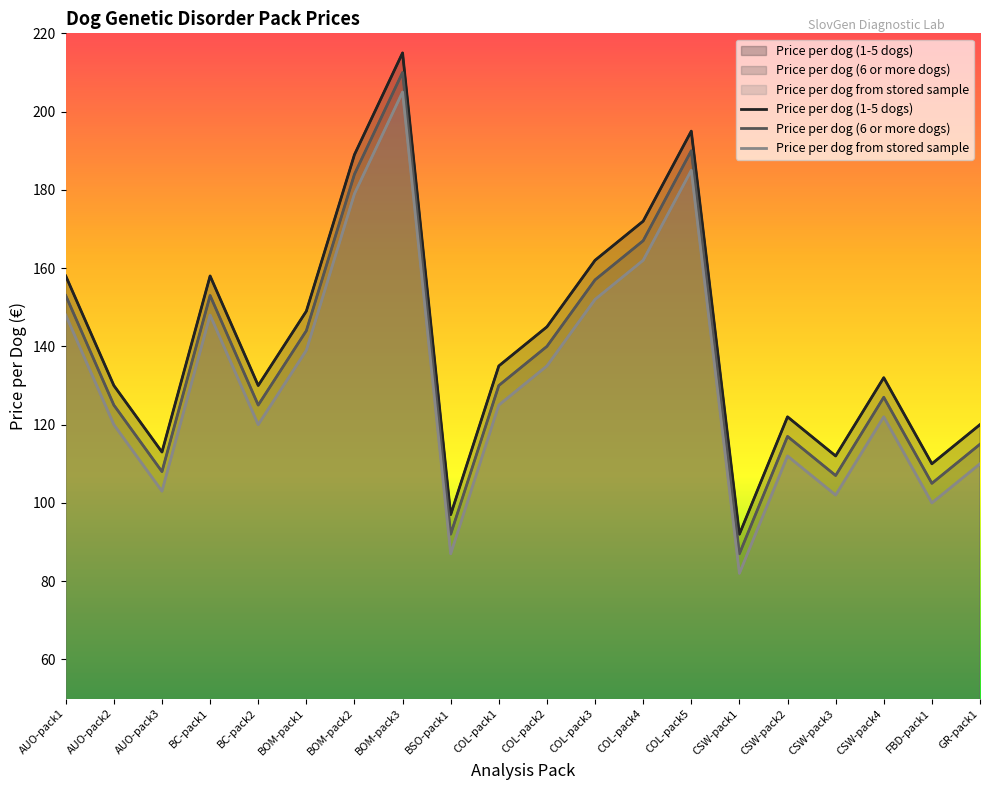

What is the sum of the Price per dog from stored sample values at CSW-pack4 and COL-pack3?

274